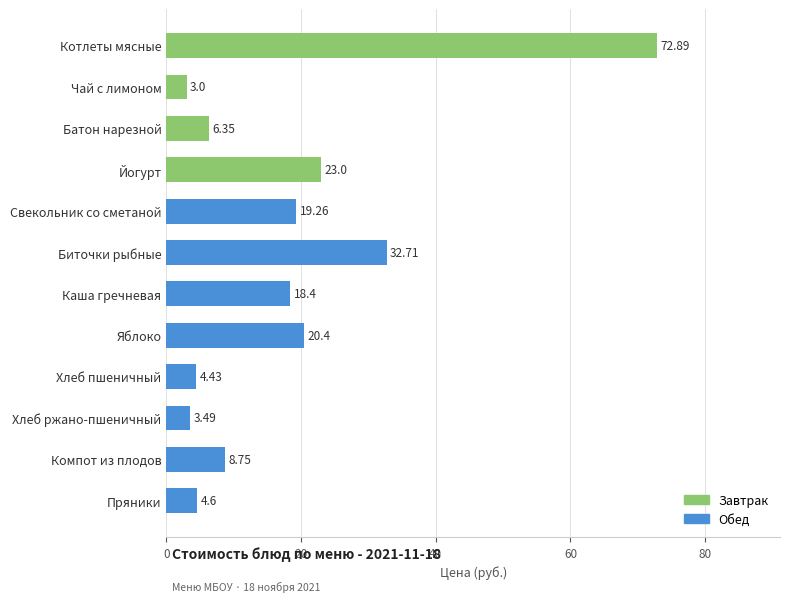

What is the change in value from Котлеты мясные to Каша гречневая?

-54.5